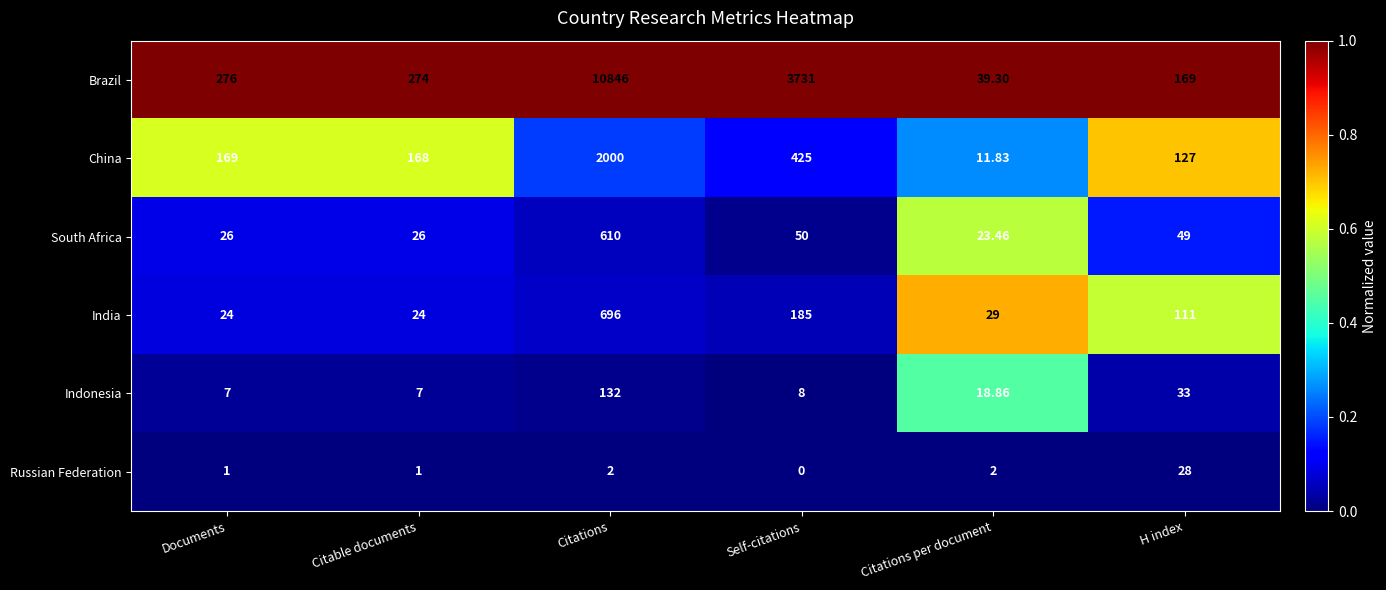

Rank the series by their maximum value, from lowest to highest.

Russian Federation, Indonesia, South Africa, India, China, Brazil